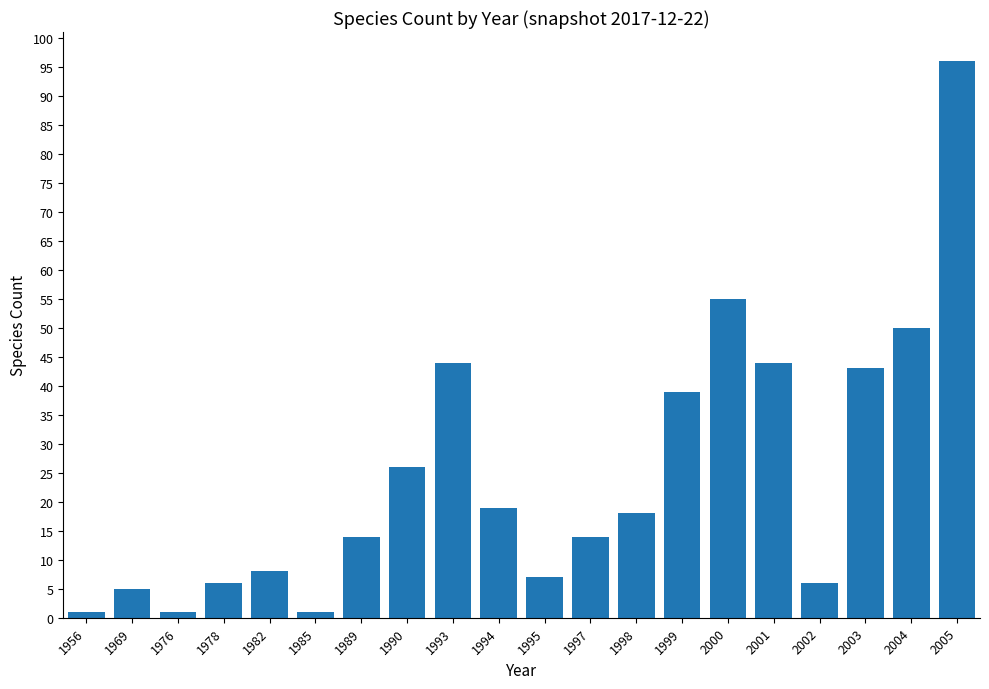

Between 2000 and 1976, which is larger?

2000